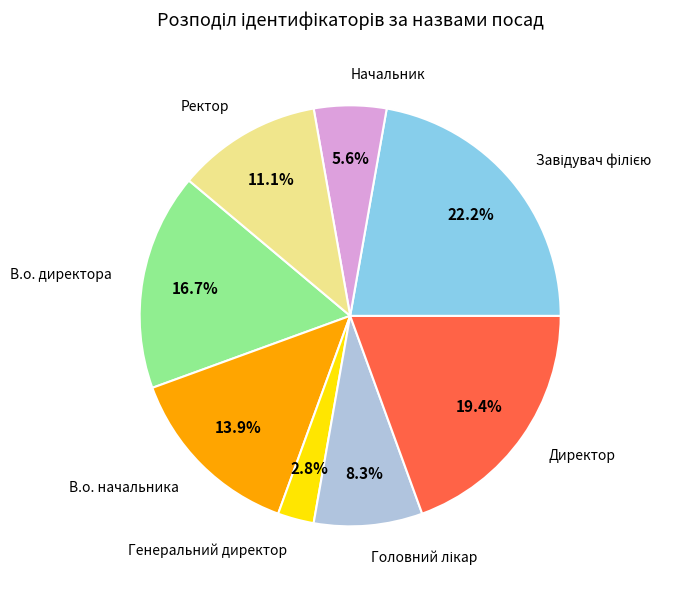

Combined, do Начальник and Директор account for over 50%?

No